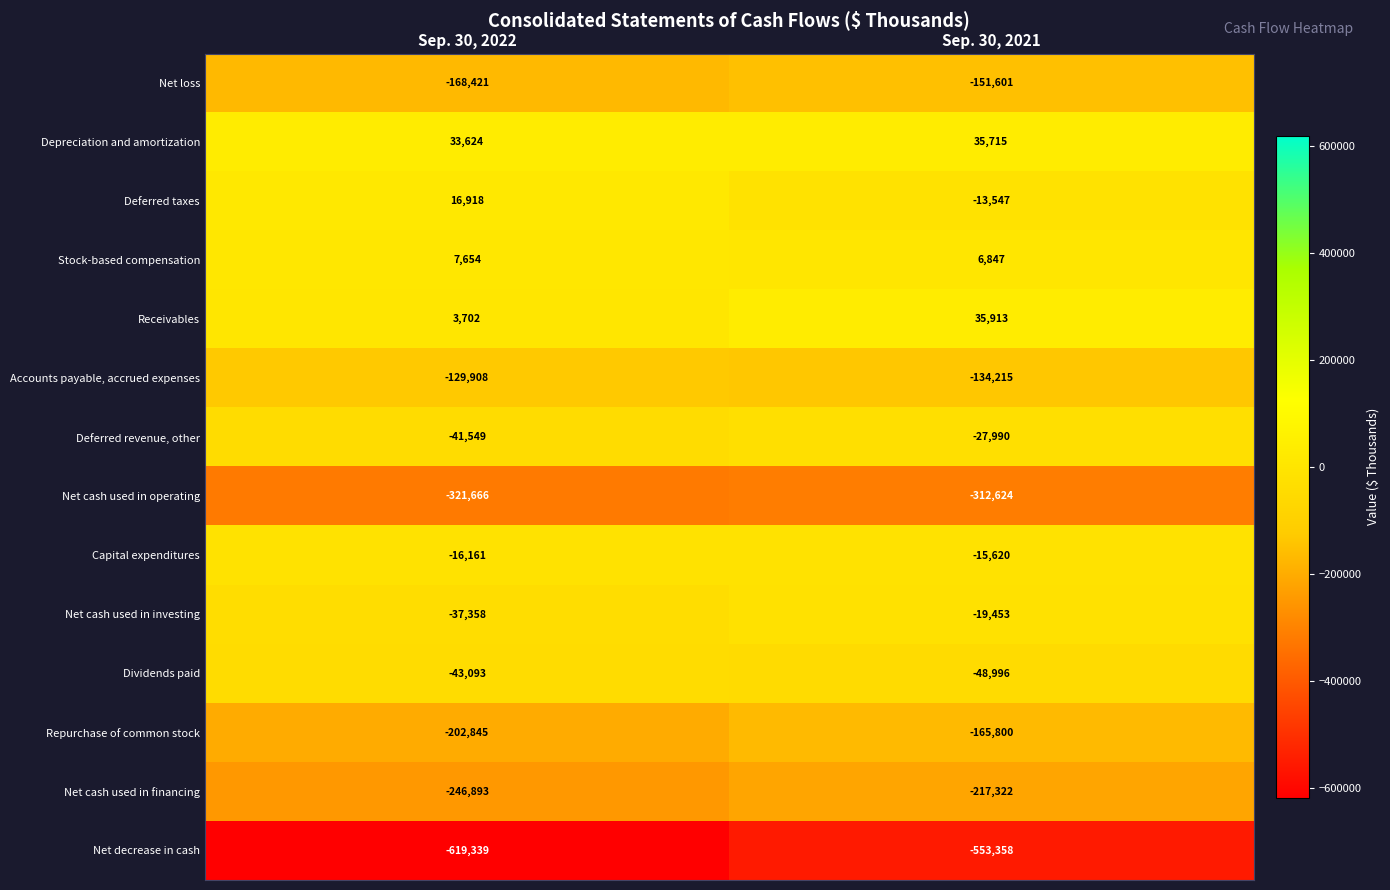

True or false: Net cash used in financing has a value of -96766 at Sep. 30, 2022.

False